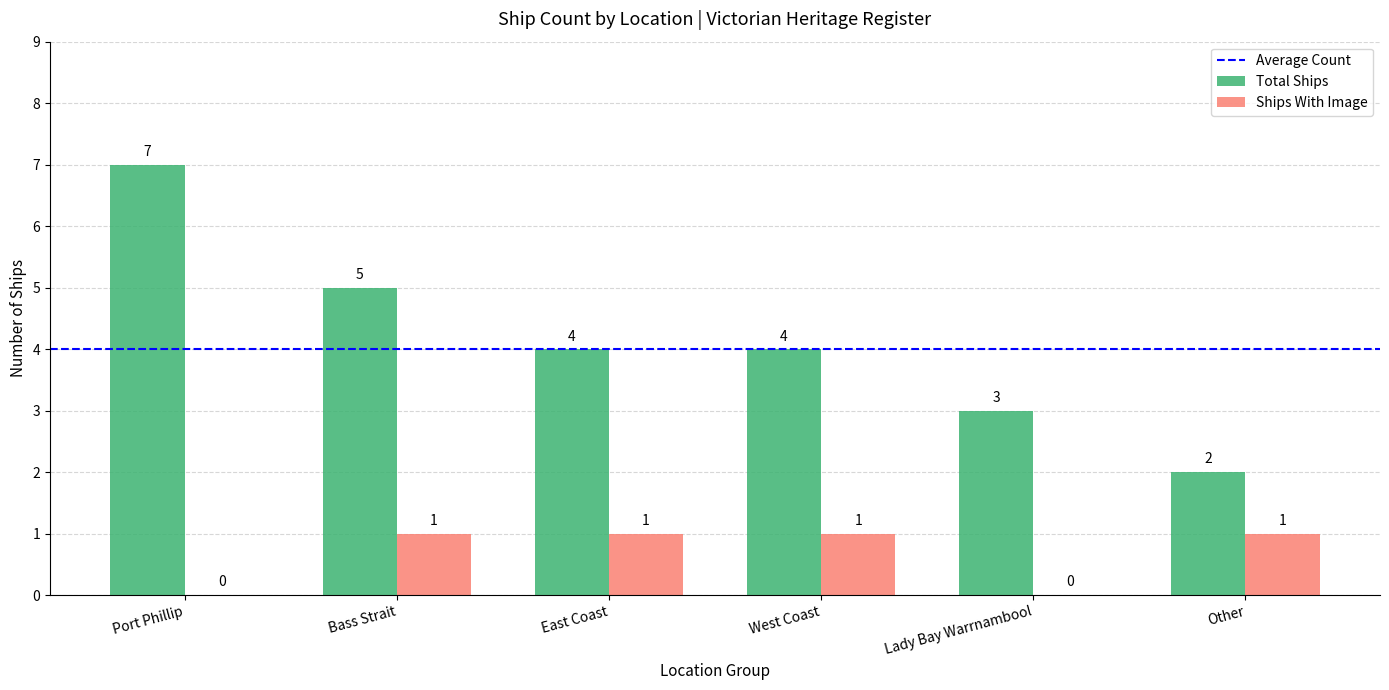

What is the total value across all series at East Coast?

5